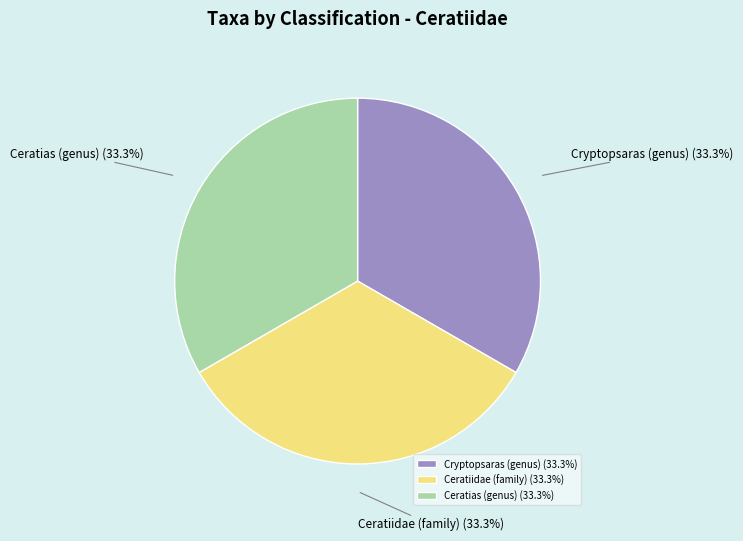

Approximately how many times larger is the value at Ceratias (genus) compared to Ceratiidae (family)?

1.0